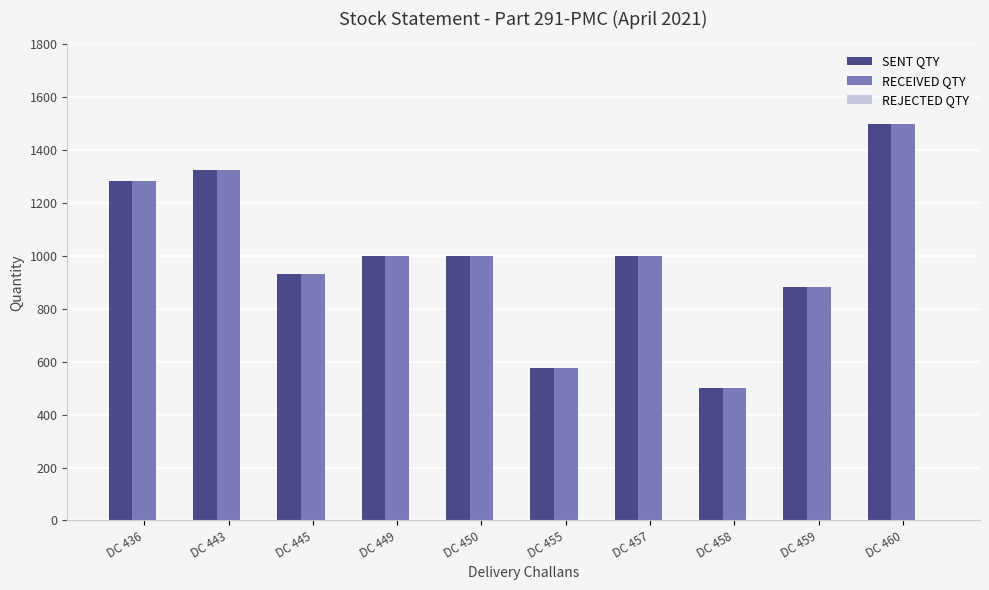

Read the RECEIVED QTY value at DC 450, to the nearest 100.

1000